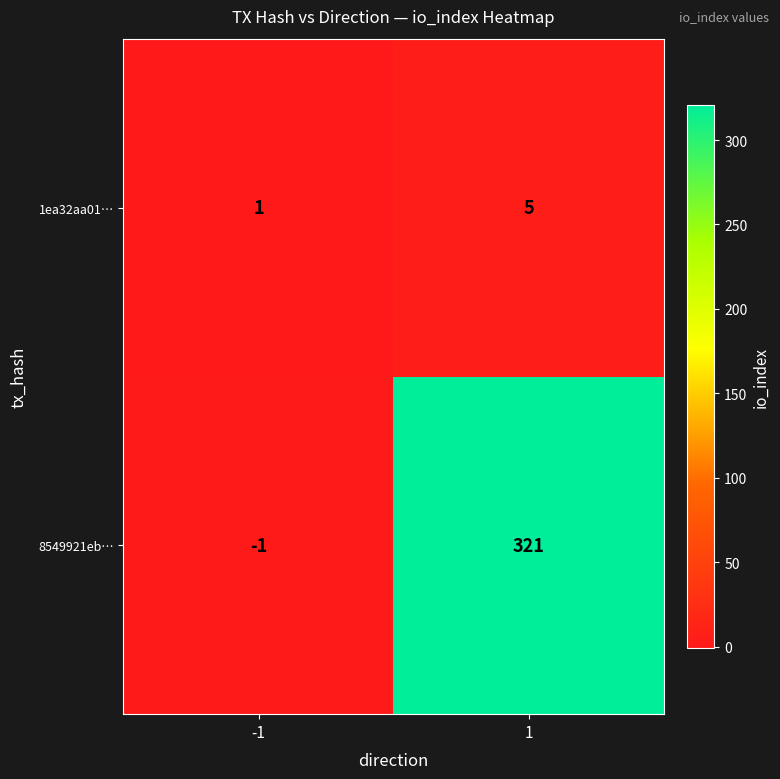

What is the spread (max minus min) of values at -1?

2